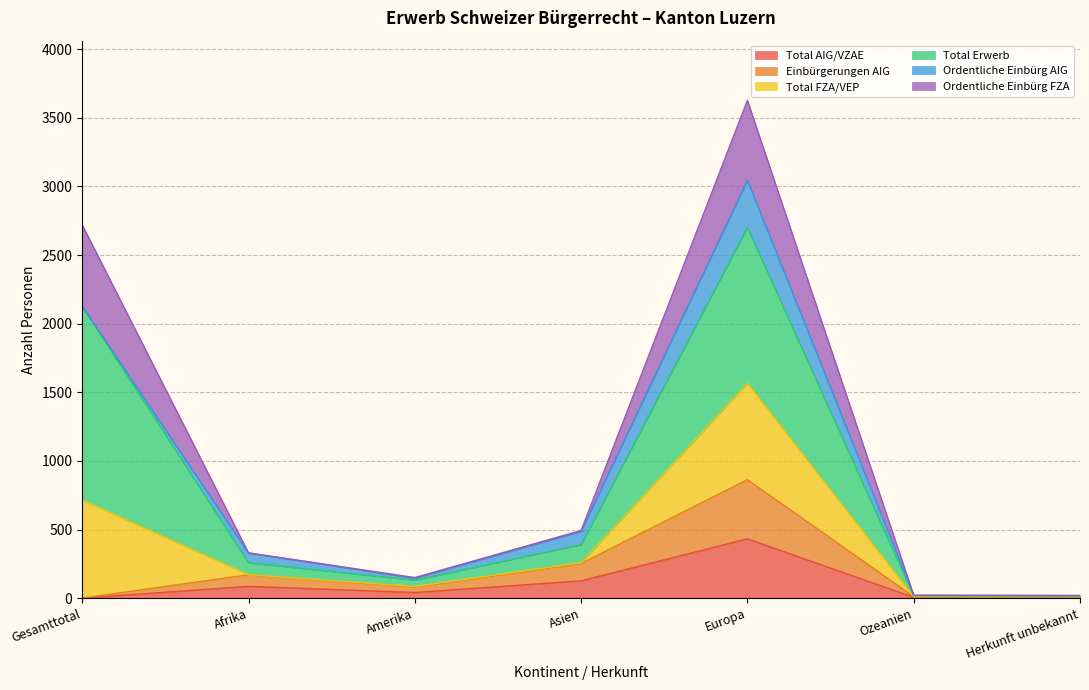

At which label does Total AIG/VZAE reach its peak?

Europa